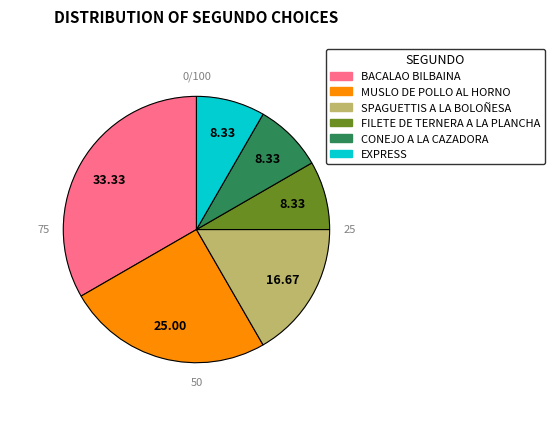

How many slices are in this pie chart?

6